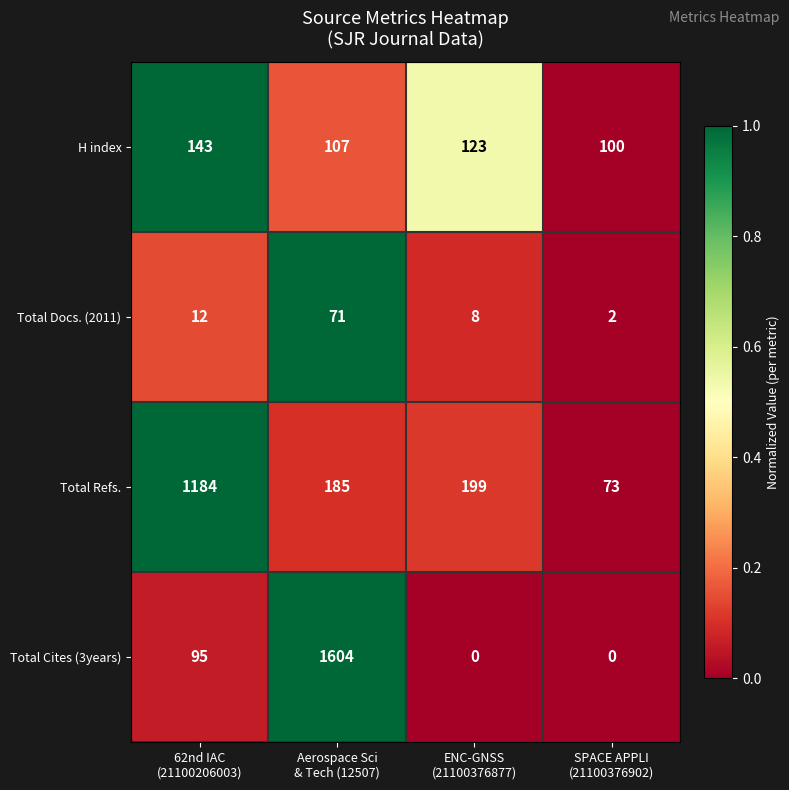

What is the sum of all H index values?

473